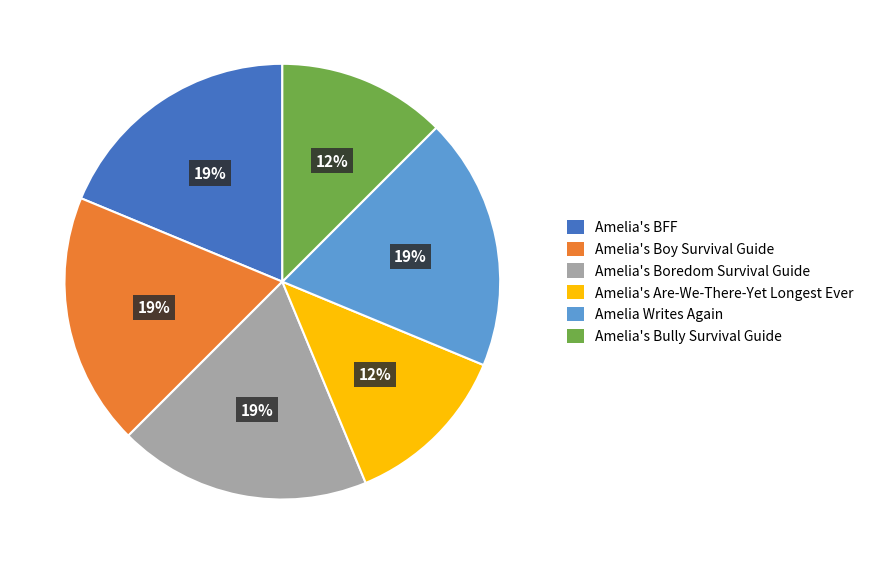

How many segments does this pie chart have?

6